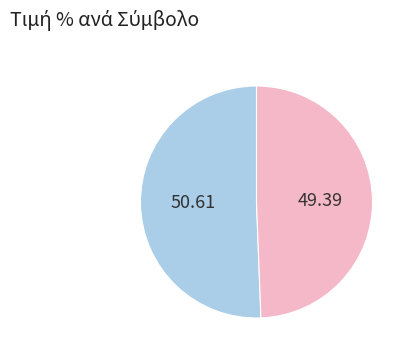

Does any single category account for the majority?

Yes